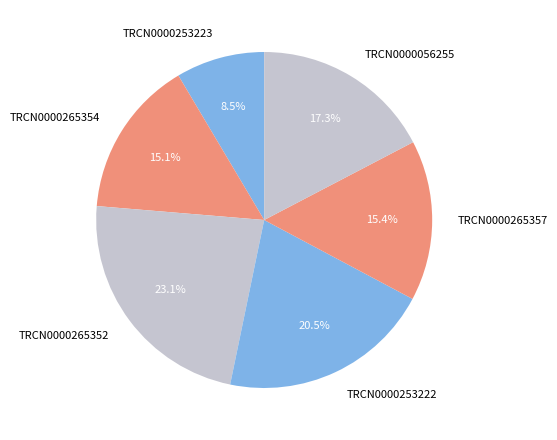

To the nearest percent, what portion does TRCN0000056255 represent?

17%